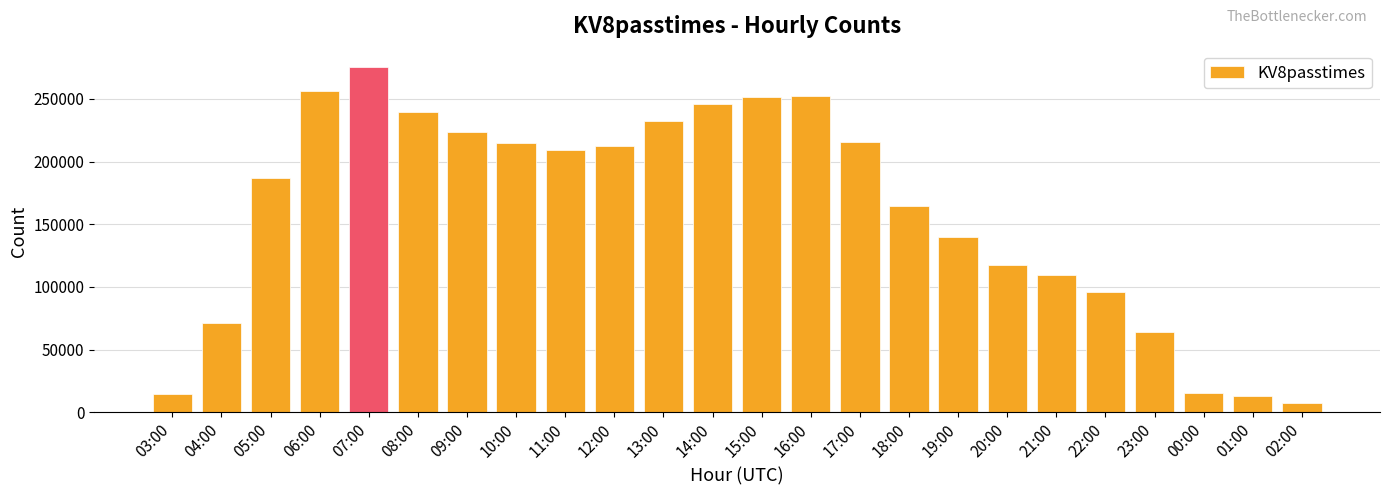

Which label corresponds to the largest value in the chart?

07:00